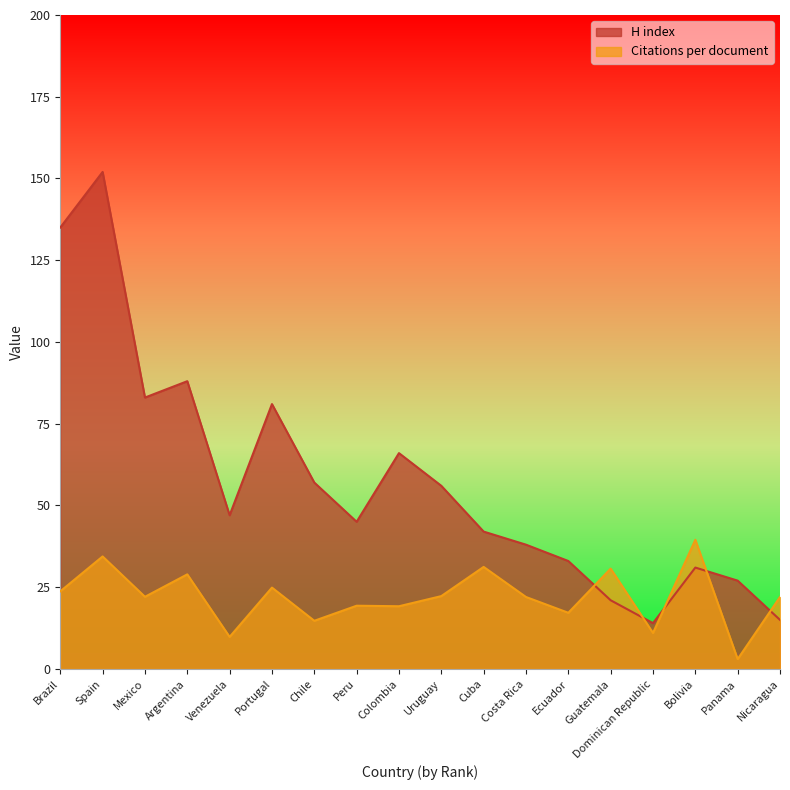

How many lines are shown in the chart?

2